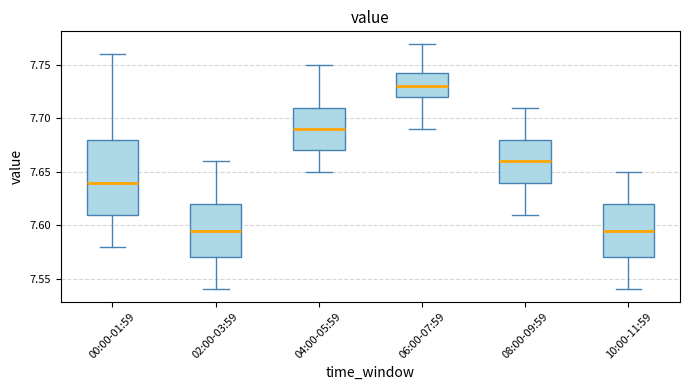

Reading left to right, read every box against the y-axis: the position of its median line, the range the box covers, and the ends of its whiskers. The values are not printed on the chart, so give them approximately, as read against the axis.

00:00-01:59: median 7.640, box 7.610 to 7.680, whiskers 7.580 to 7.760
02:00-03:59: median 7.595, box 7.570 to 7.620, whiskers 7.540 to 7.660
04:00-05:59: median 7.690, box 7.670 to 7.710, whiskers 7.650 to 7.750
06:00-07:59: median 7.730, box 7.720 to 7.745, whiskers 7.690 to 7.770
08:00-09:59: median 7.660, box 7.640 to 7.680, whiskers 7.610 to 7.710
10:00-11:59: median 7.595, box 7.570 to 7.620, whiskers 7.540 to 7.650